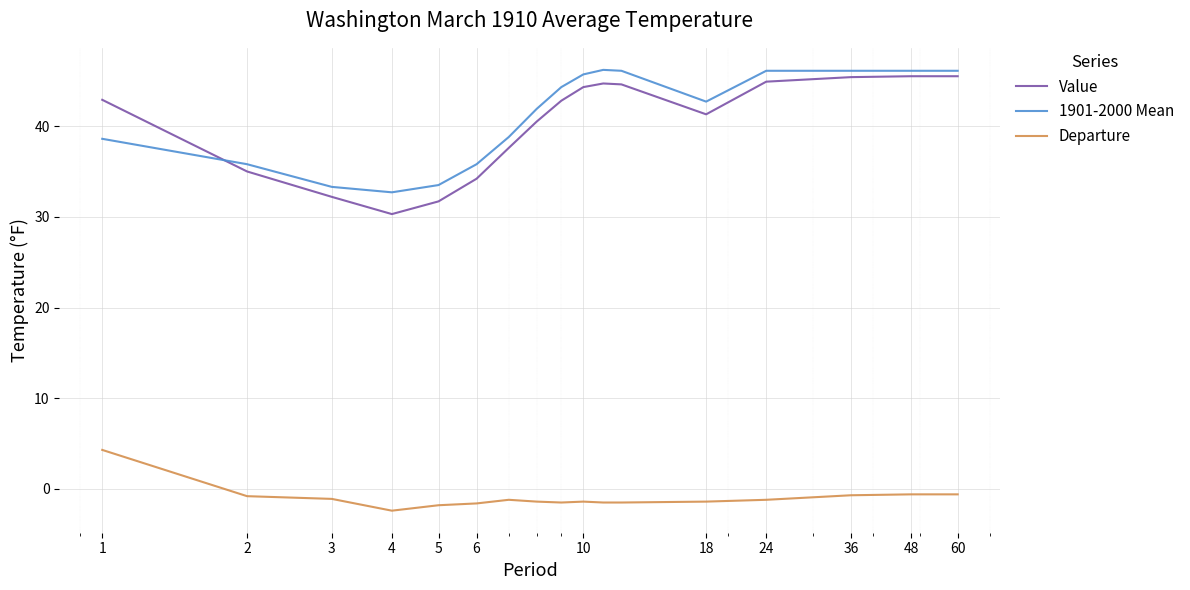

True or false: Value and 1901-2000 Mean cross at least once.

True